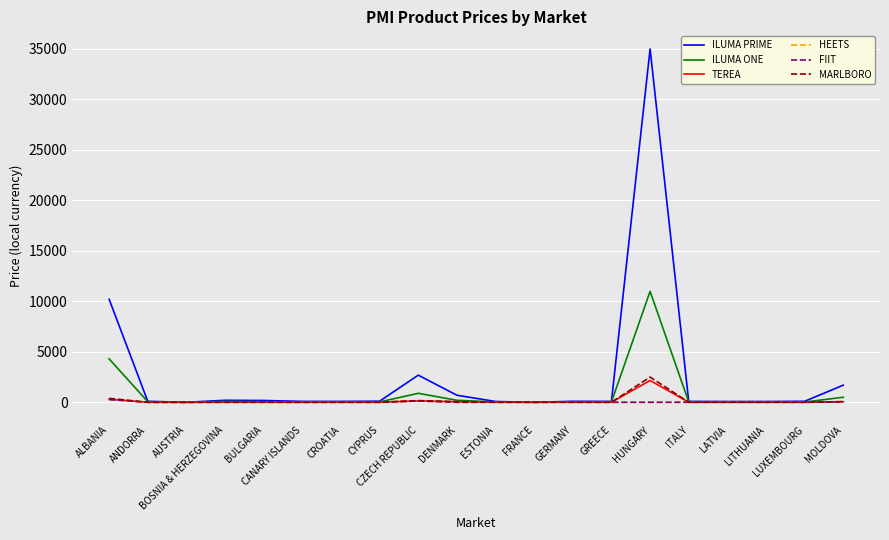

Which series has the largest range (max minus min)?

ILUMA PRIME